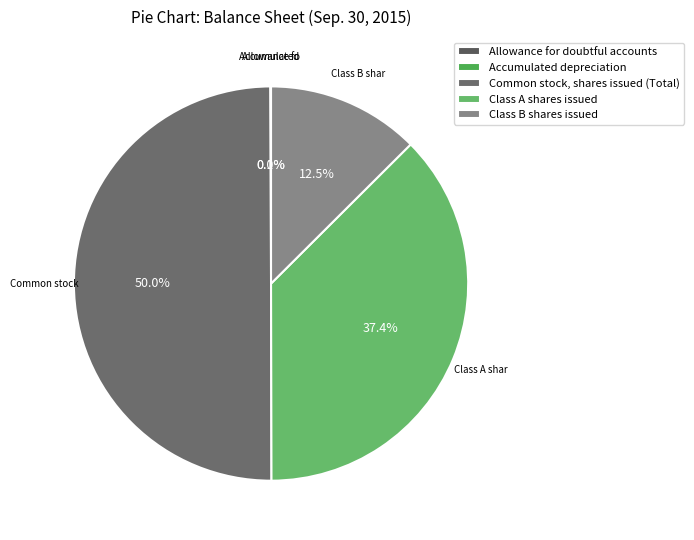

How many slices are in this pie chart?

5